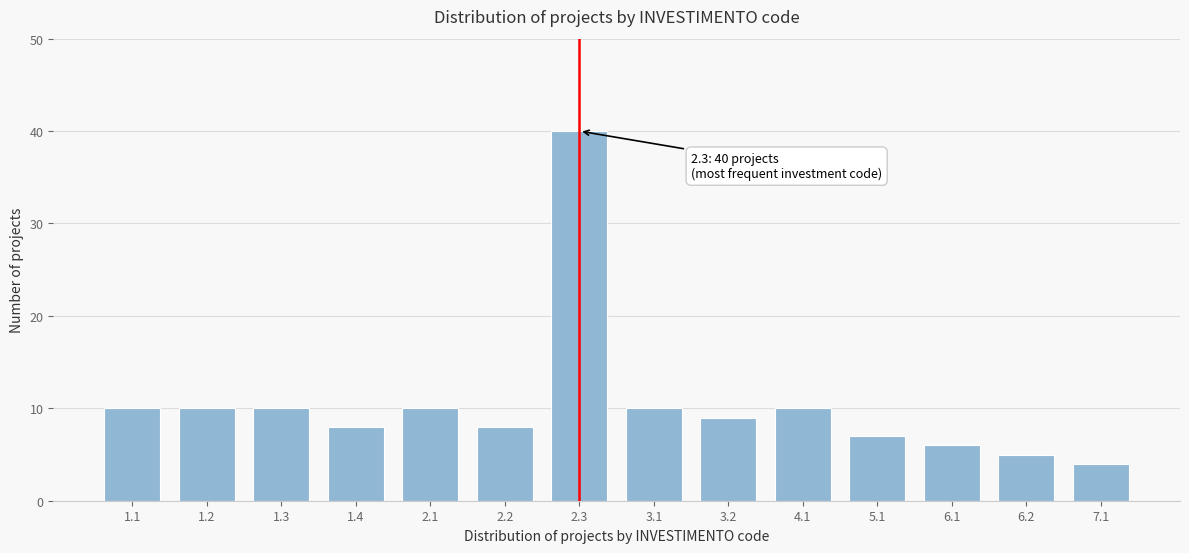

Reading left to right, transcribe all the data shown in this chart.

1.1=10	1.2=10	1.3=10	1.4=8	2.1=10	2.2=8	2.3=40	3.1=10	3.2=9	4.1=10	5.1=7	6.1=6	6.2=5	7.1=4